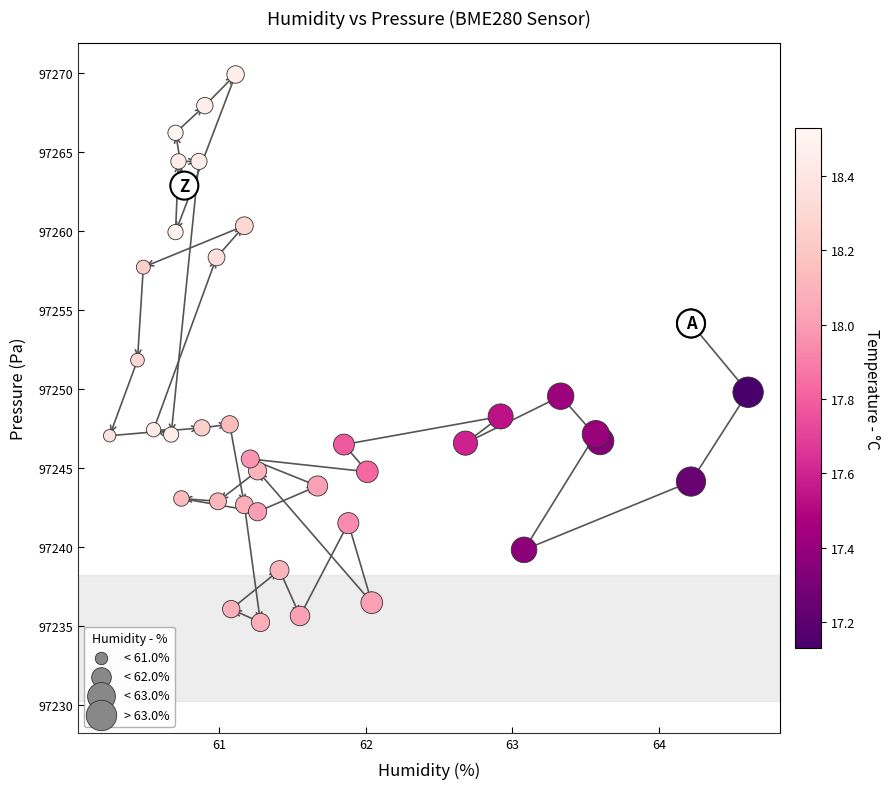

What is the range of Y values (max minus min)?

34.7